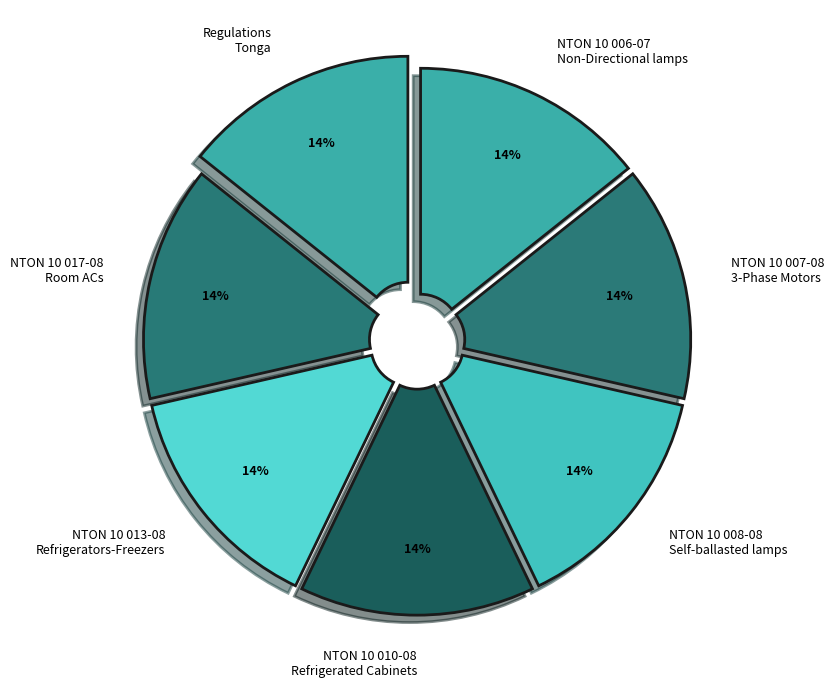

Is there a majority slice in this chart?

No